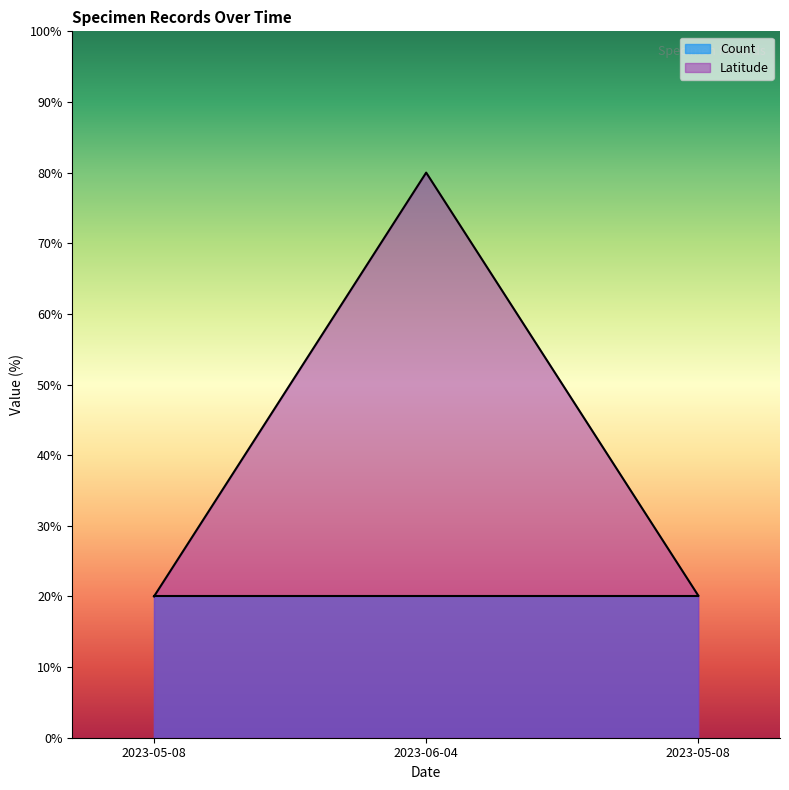

List the labels in order of value, largest first.

2023-06-04, 2023-05-08, 2023-05-08